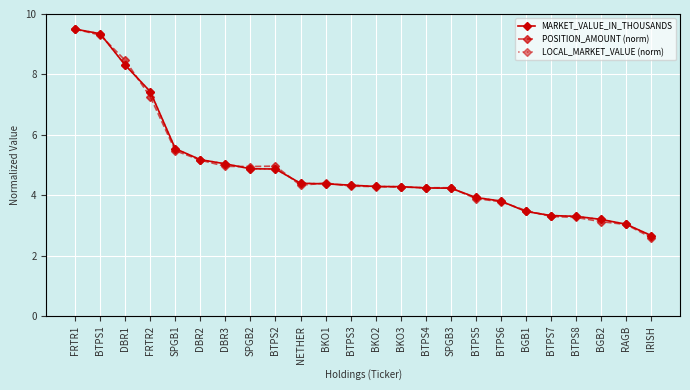

The value of MARKET_VALUE_IN_THOUSANDS at BGB2 is 3.2. True or false?

True